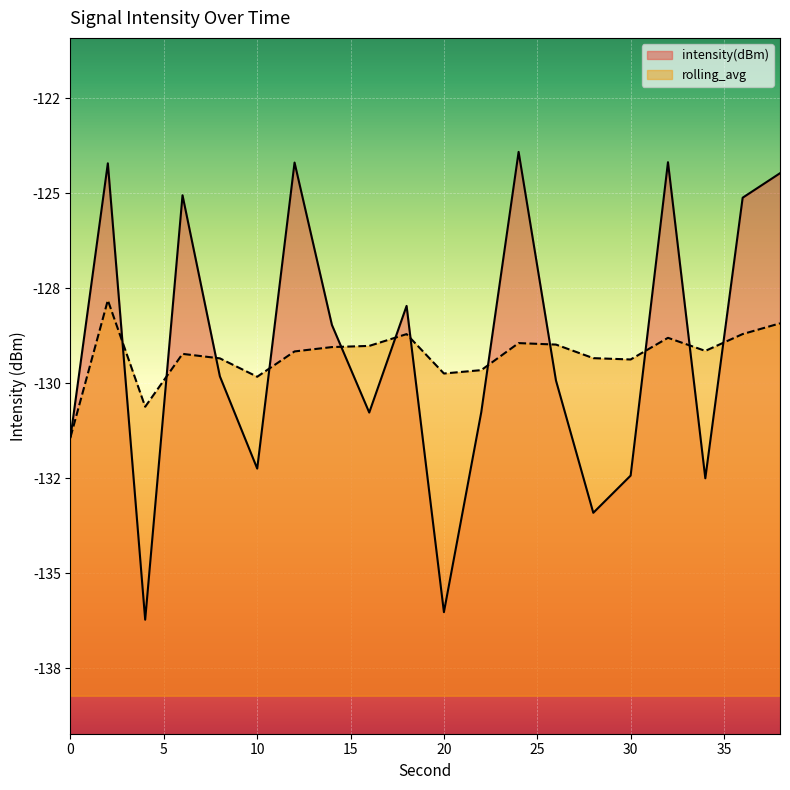

What is the spread (max minus min) of values at 34?

3.4